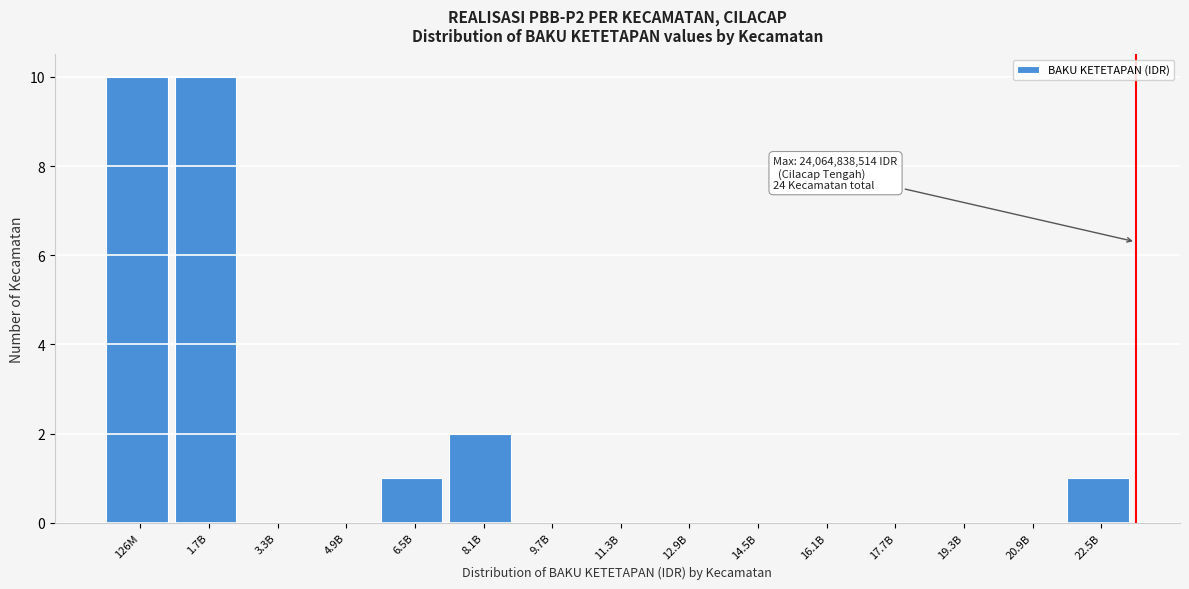

Reading left to right, extract all data points from this chart.

126M=10	1.7B=10	3.3B=0	4.9B=0	6.5B=1	8.1B=2	9.7B=0	11.3B=0	12.9B=0	14.5B=0	16.1B=0	17.7B=0	19.3B=0	20.9B=0	22.5B=1